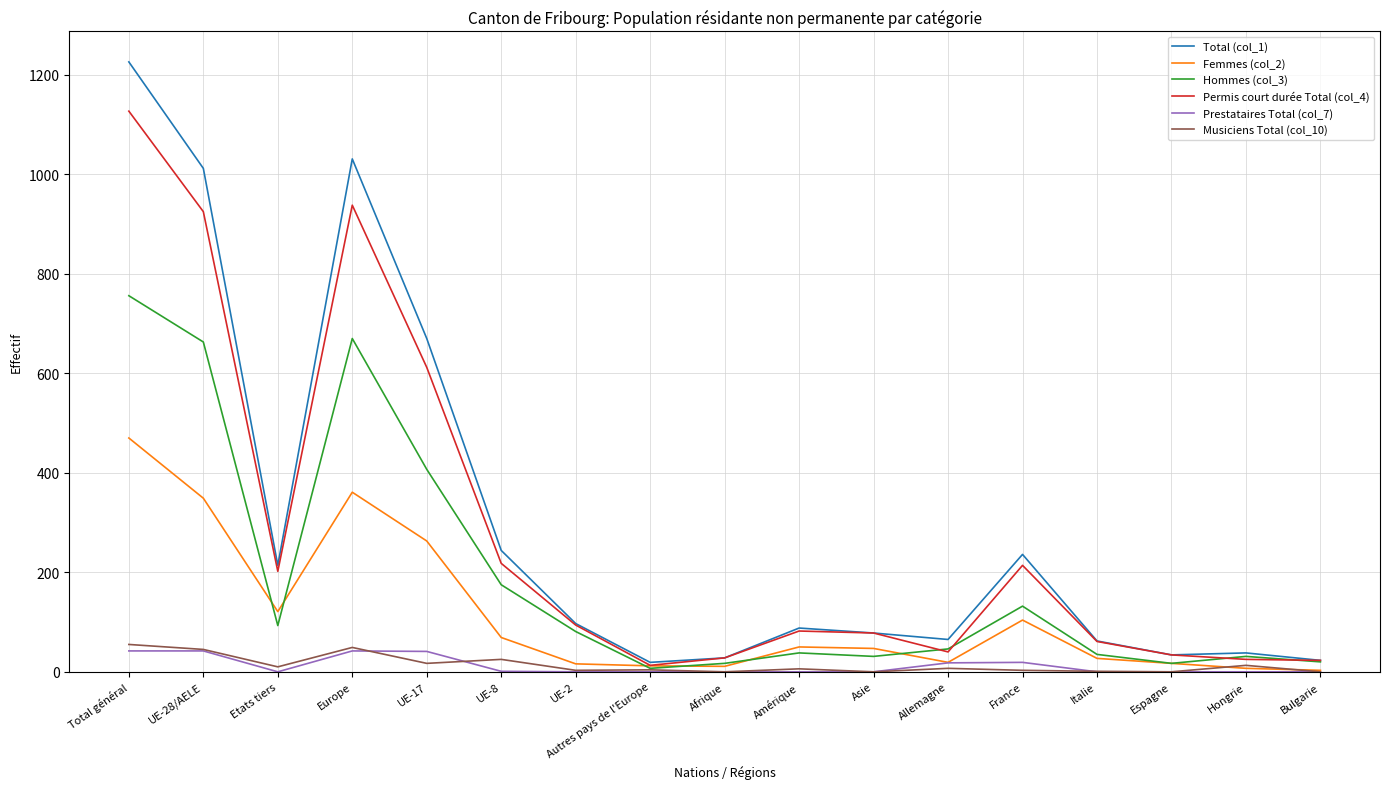

What is the greatest value displayed?

1226